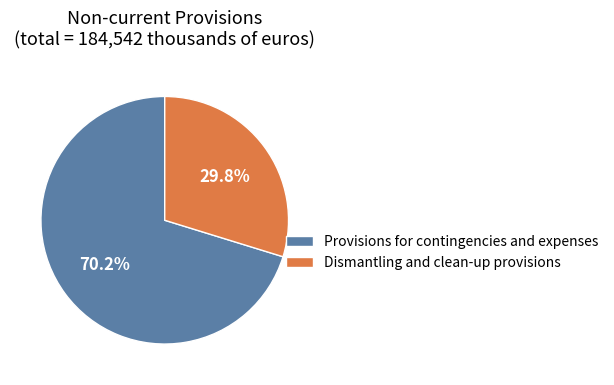

To the nearest percent, what is the difference between the Provisions for contingencies and expenses and Dismantling and clean-up provisions slice percentages?

40%